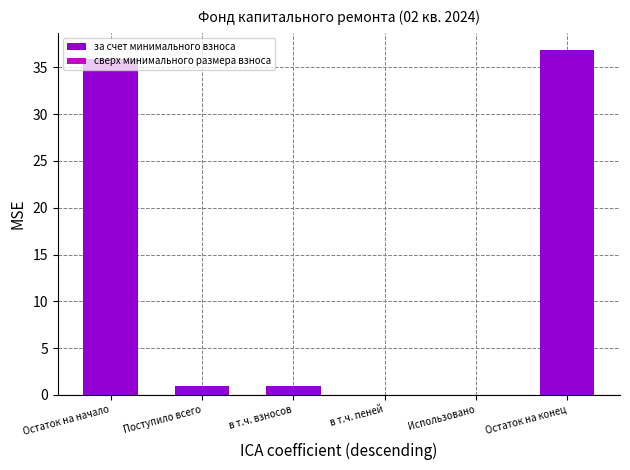

What is the sum of all values?

74.7